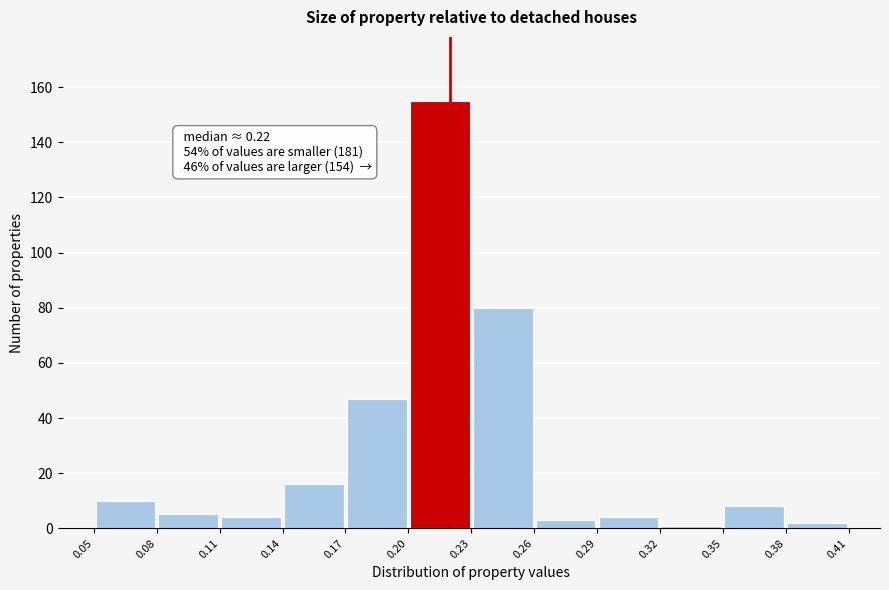

Over which range of the x-axis is the bar tallest?

0.20 to 0.23